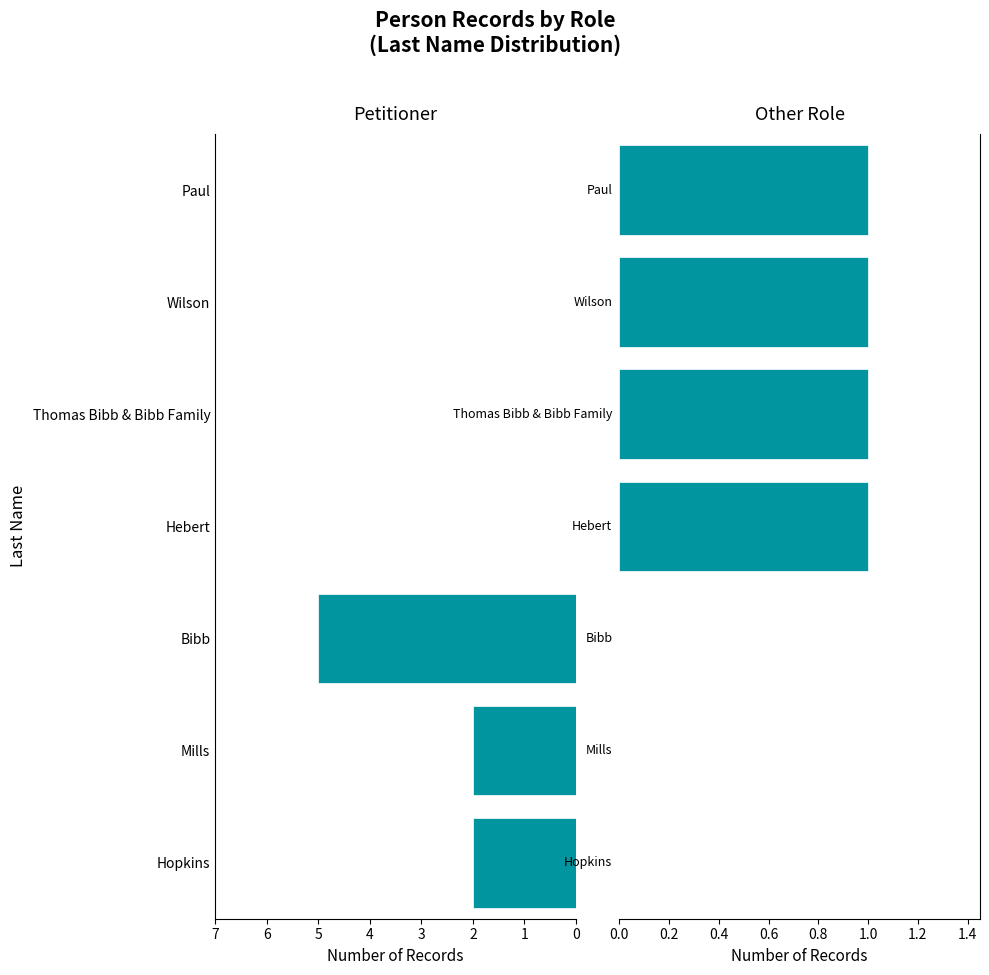

Is it true that other role equals 1 at Hebert?

True